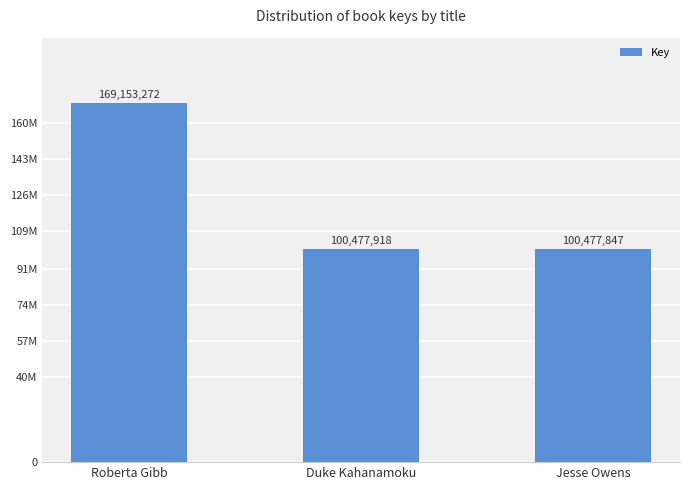

The chart shows a value of 133450324 at Duke Kahanamoku. True or false?

False